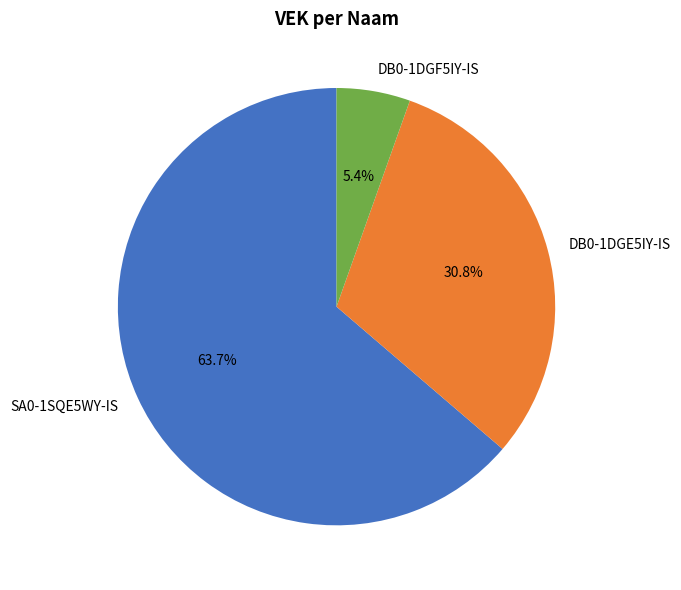

To the nearest percent, what is the average slice percentage?

33%